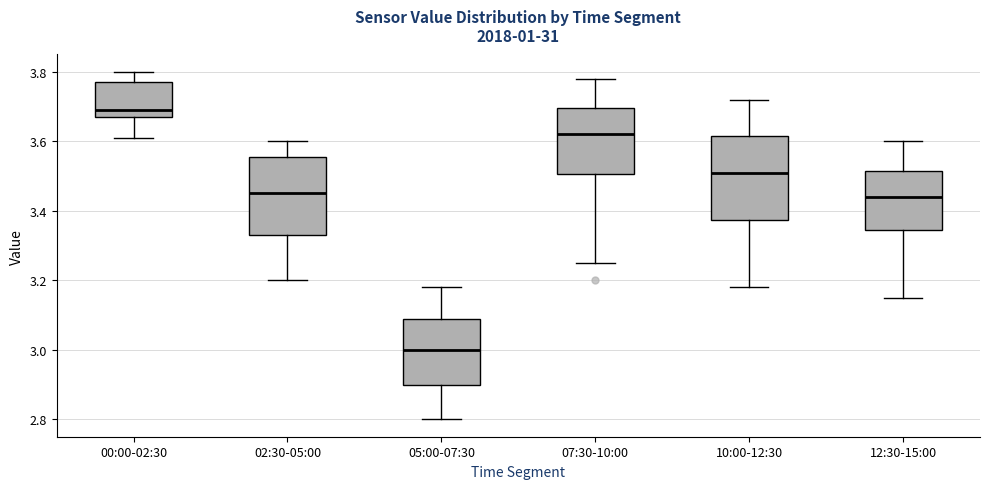

Where does the lower whisker of the box for 05:00-07:30 end on the y-axis? The values are not printed on the chart, so give them approximately, as read against the axis.

2.80